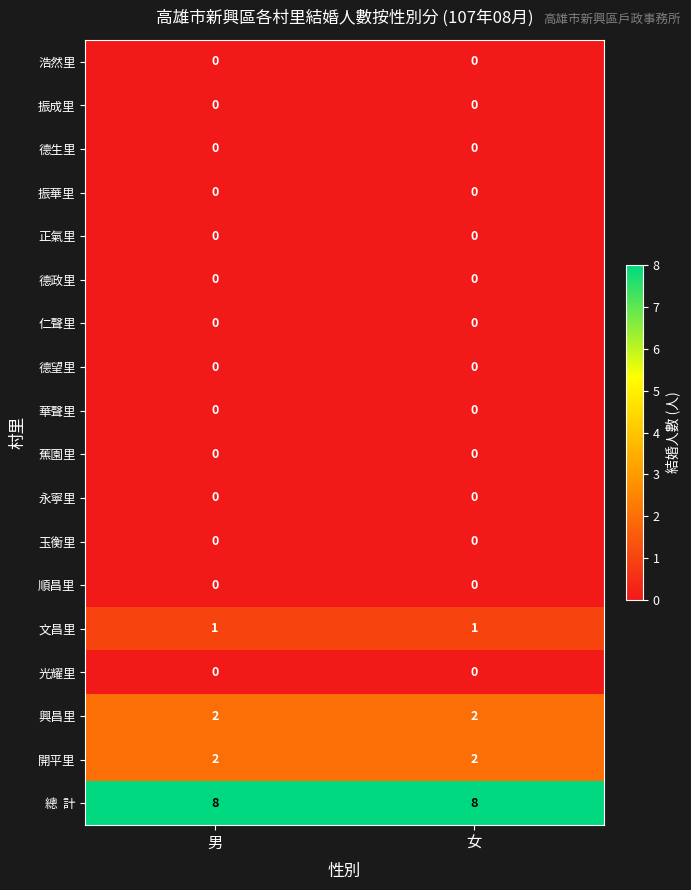

What is the total value across all series at 女?

13